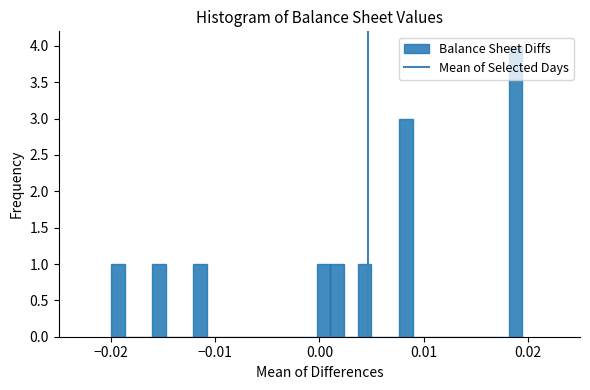

Read against the x-axis, roughly where is the centre of the tallest bar?

0.019